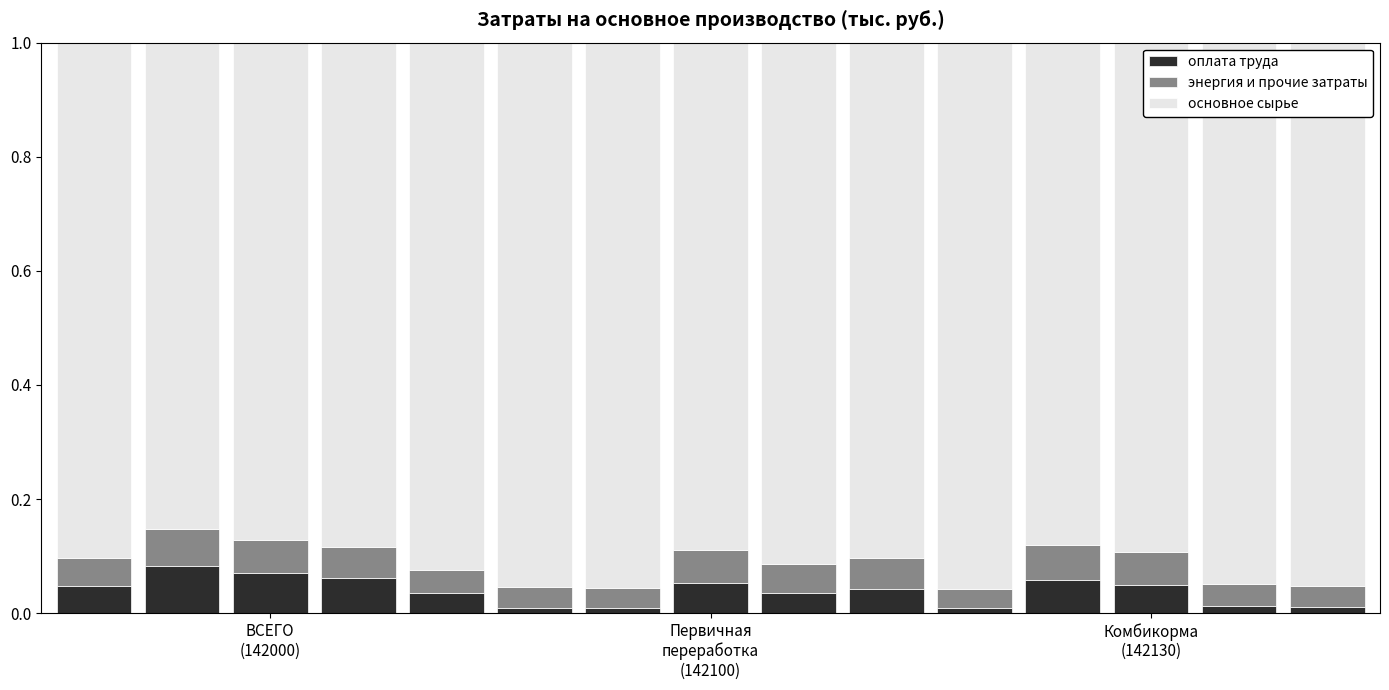

Count the оплата труда values in the range 0 to 1.

15